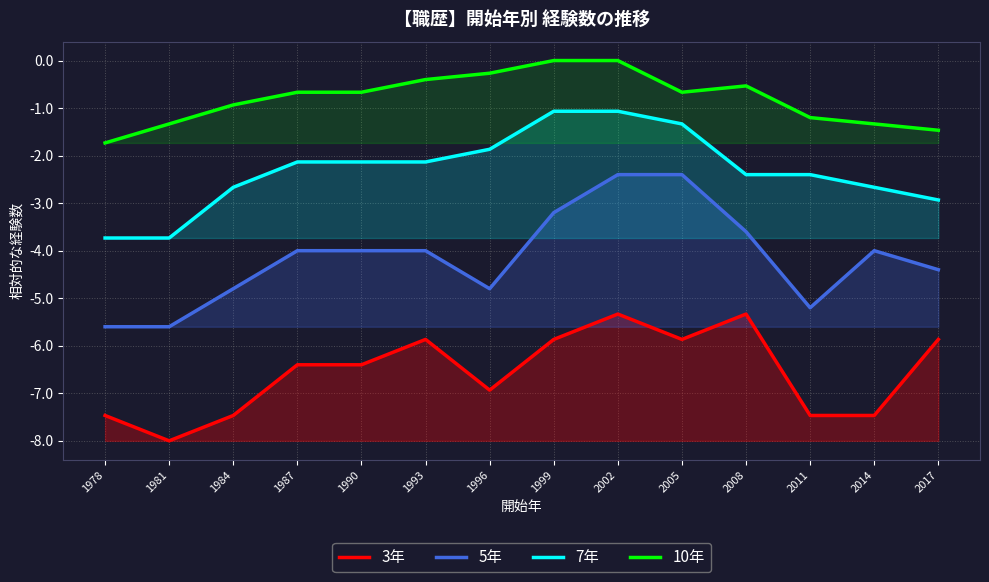

At which label is 5年 closest to -4?

1987